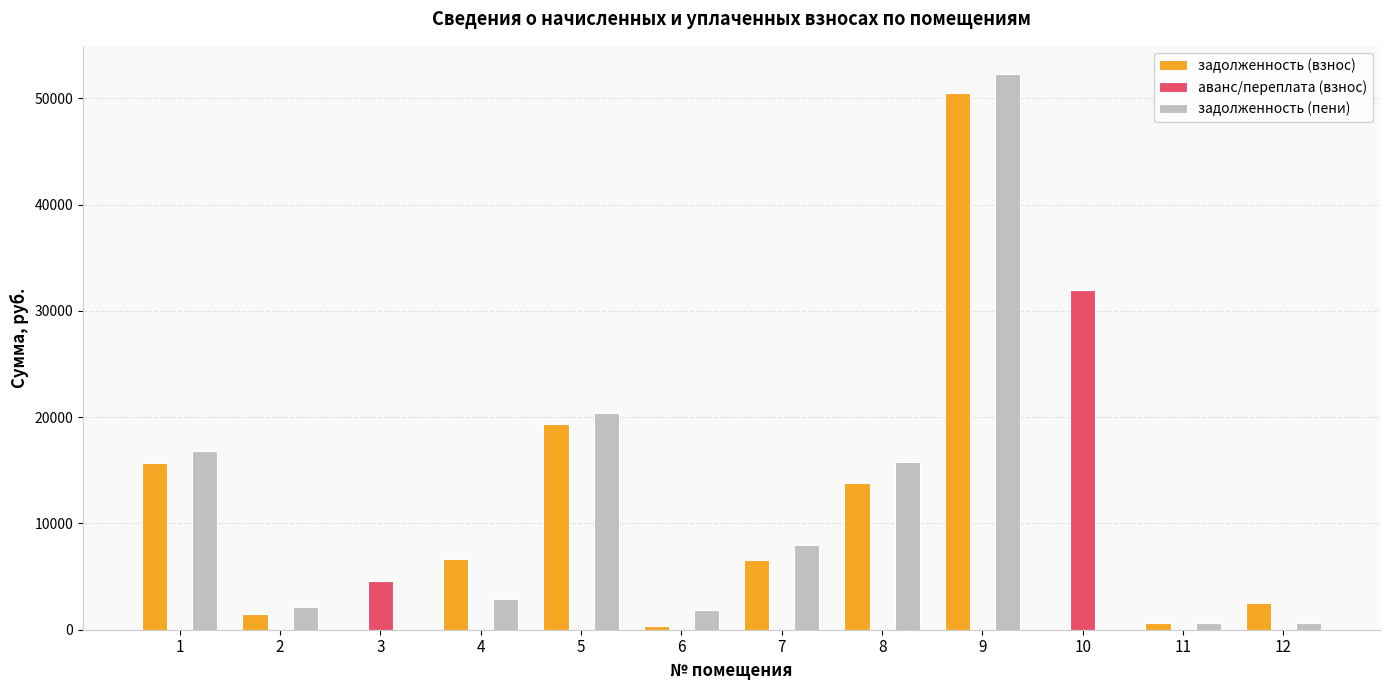

Between 8 and 11, which series saw the biggest shift?

задолженность (пени)